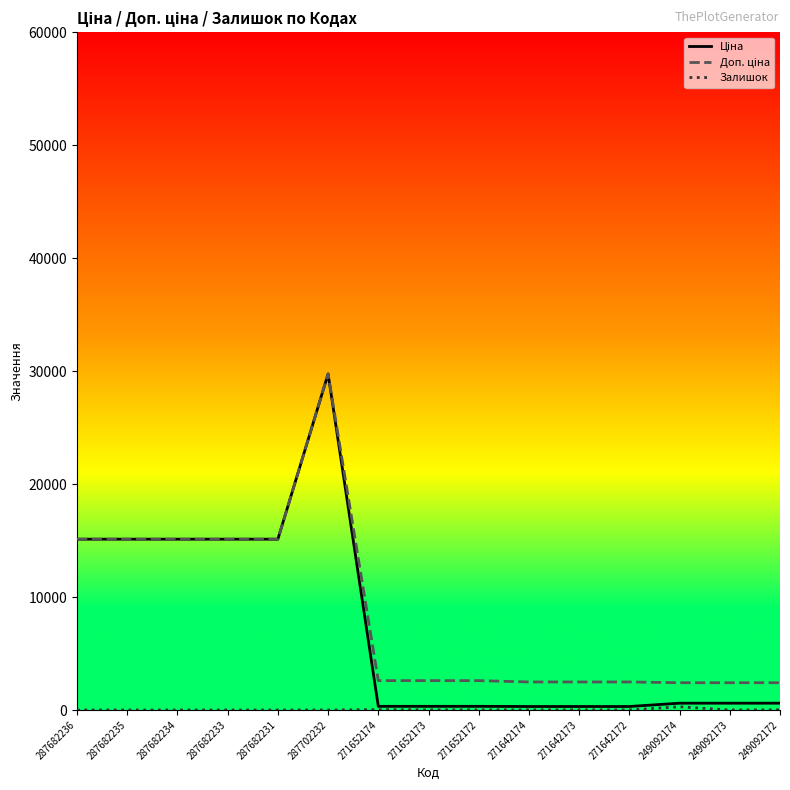

At which category is the sum across all series the highest?

287702232